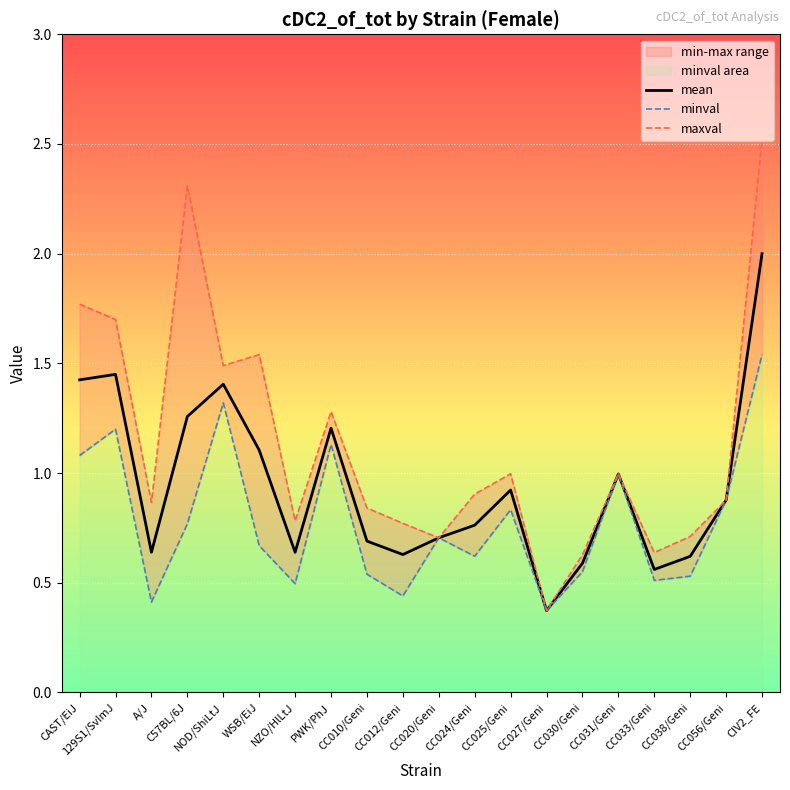

Rank the series by their maximum value, from lowest to highest.

minval, mean, maxval